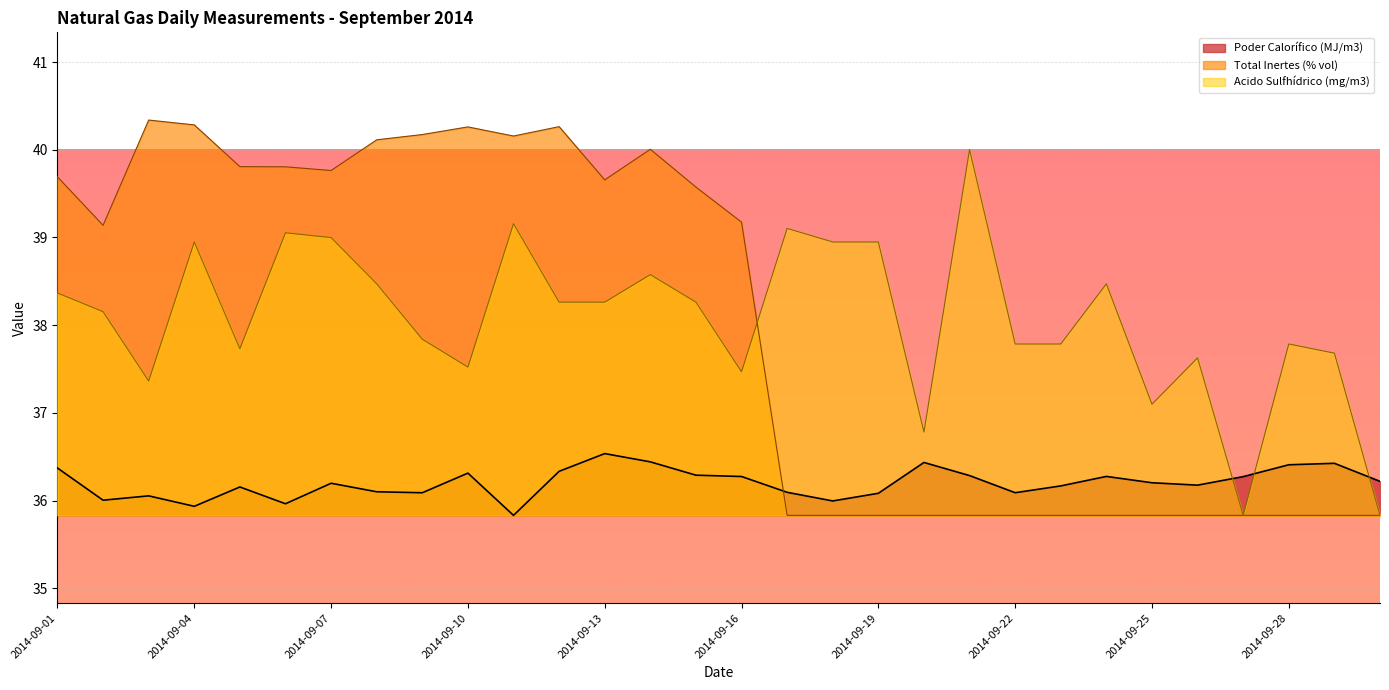

At which label does Total Inertes (% vol) reach its peak?

2014-09-03